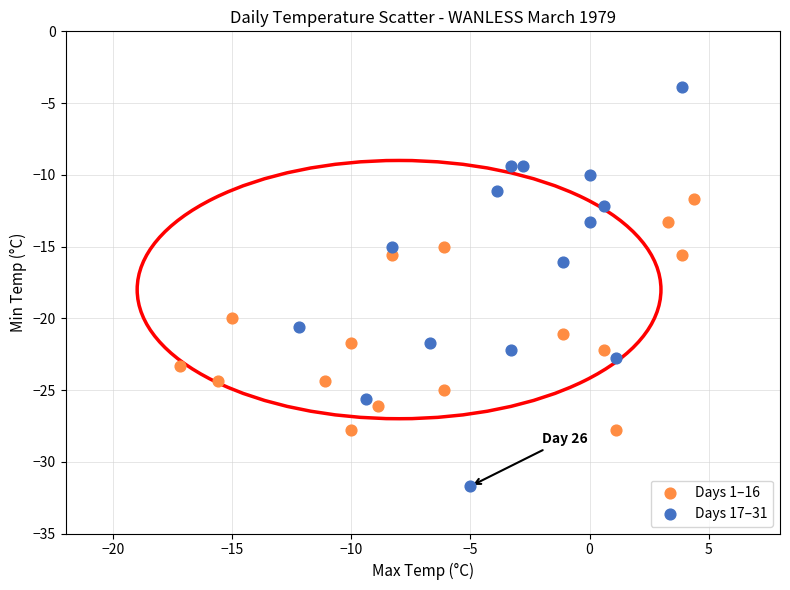

Which series contains the lowest Y value?

Days 17–31